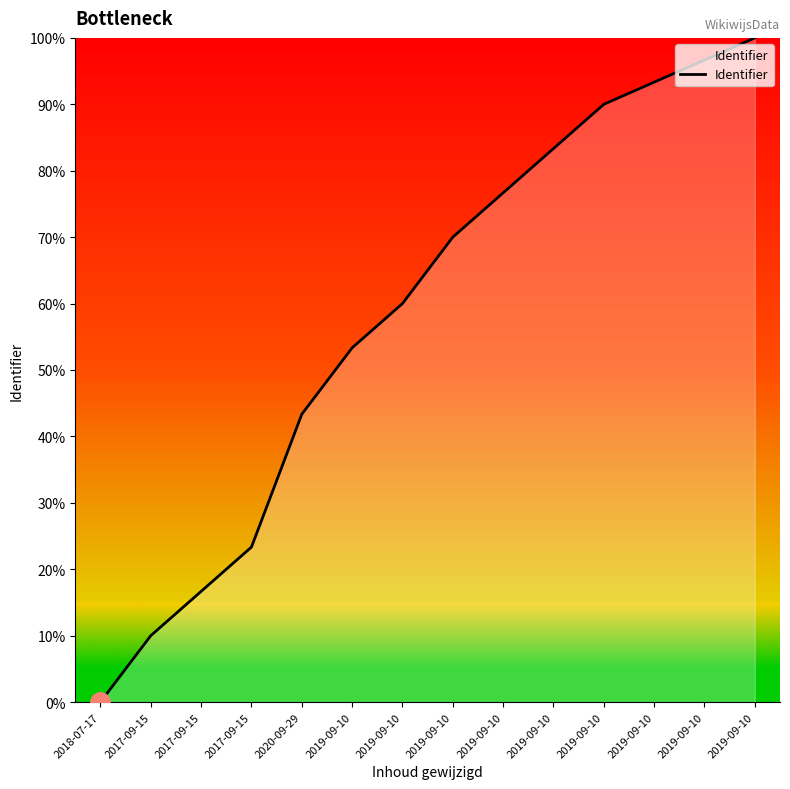

How many lines are shown in the chart?

1